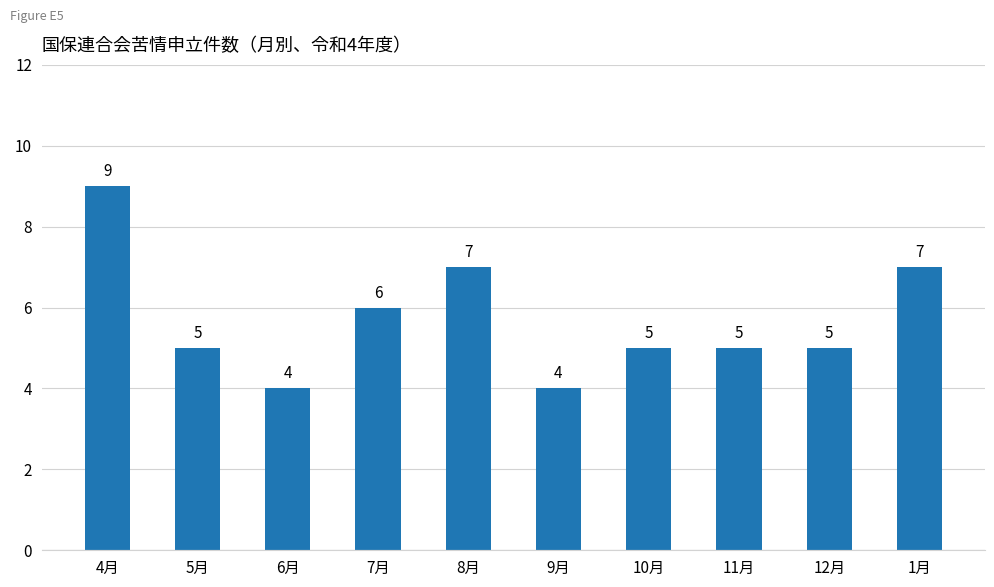

The chart shows a value of 11 at 8月. True or false?

False